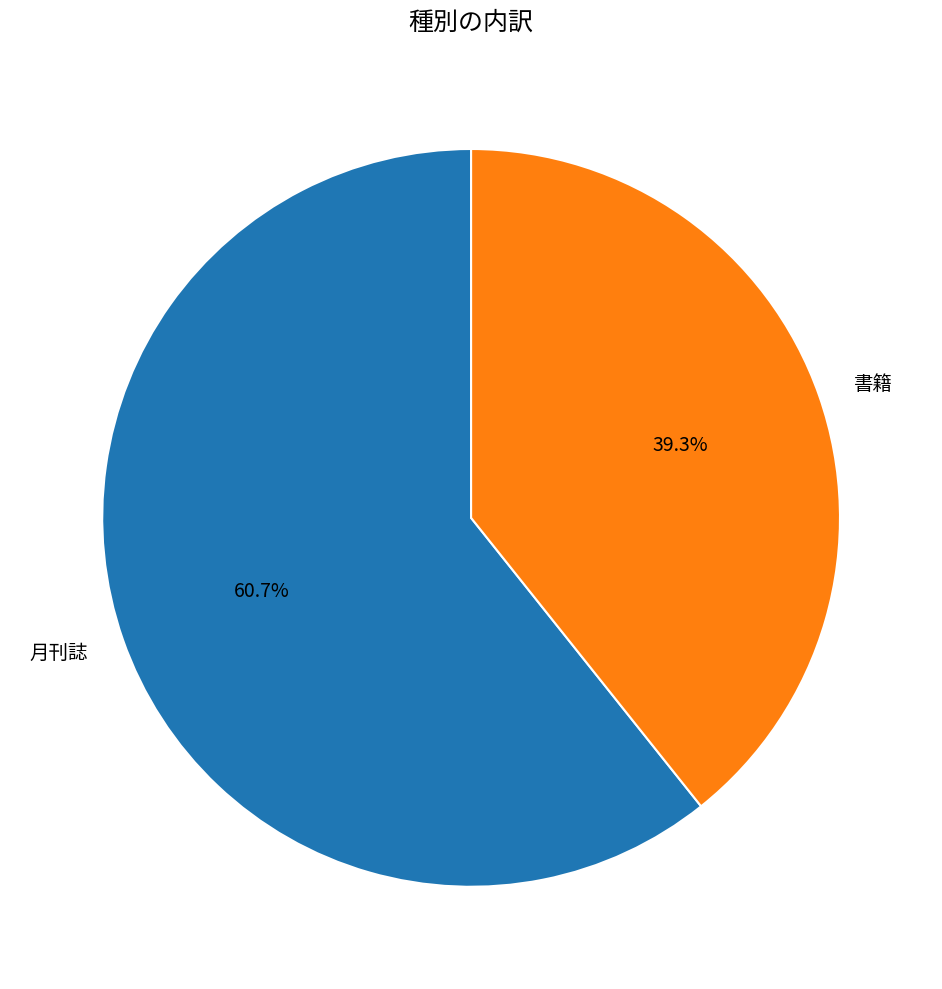

True or false: 月刊誌 accounts for 61% of the total.

True